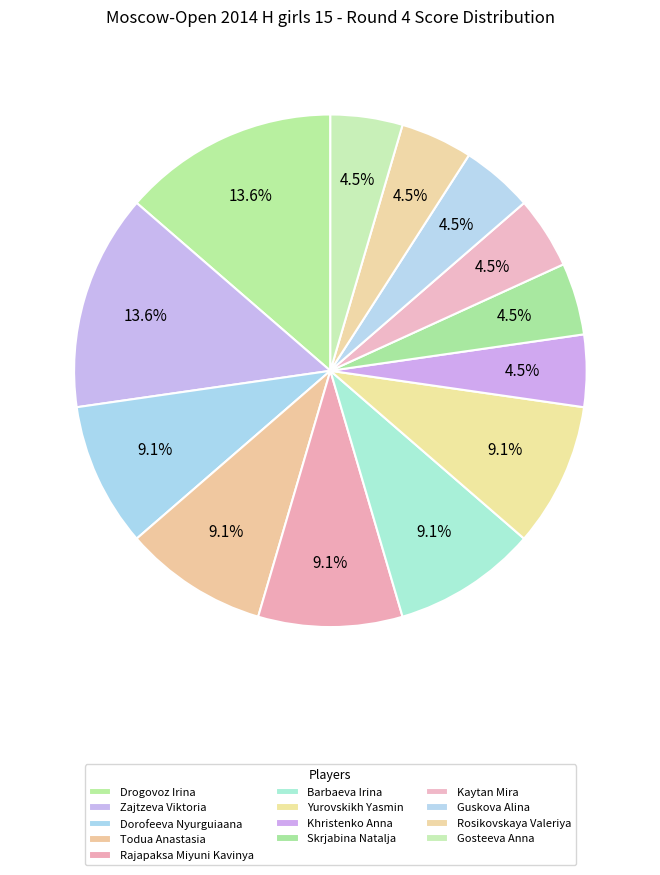

Count the number of slices in the pie.

13